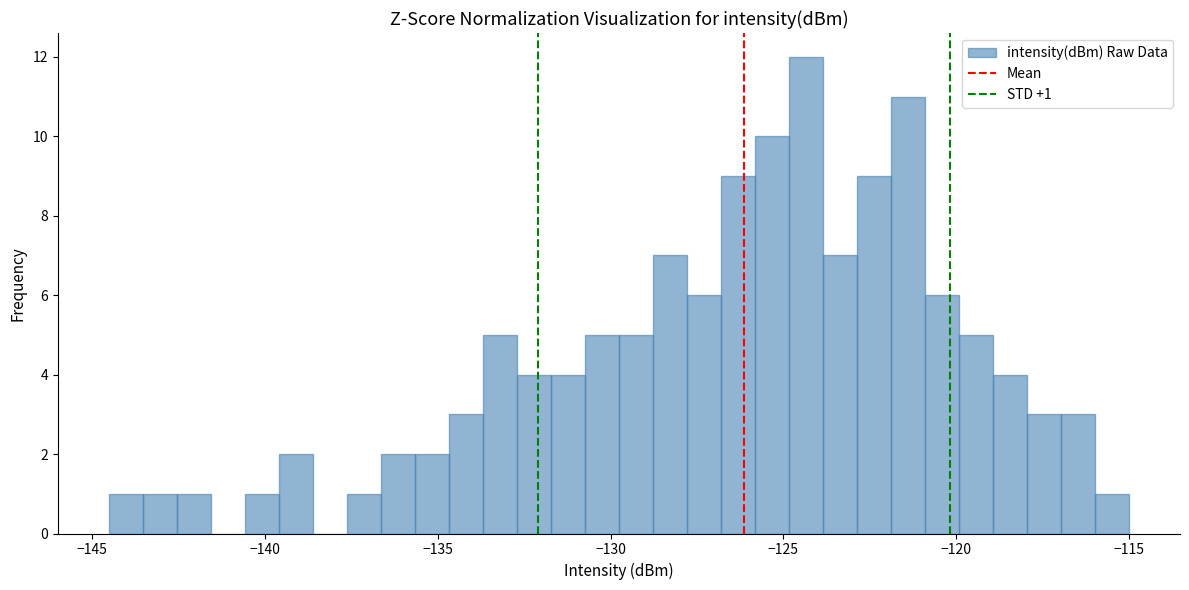

Read against the x-axis, roughly where is the centre of the tallest bar?

-124.5